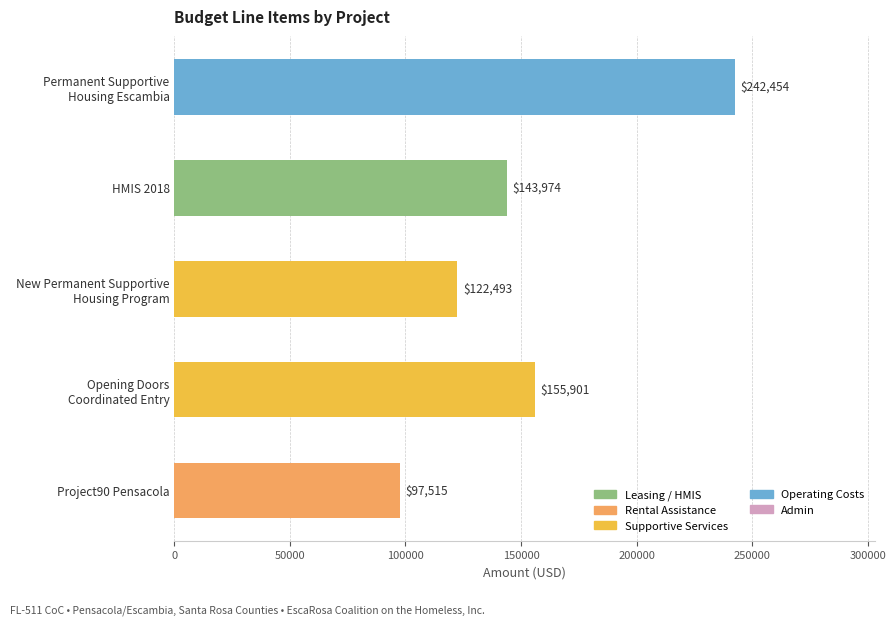

How many distinct data groups are displayed?

1